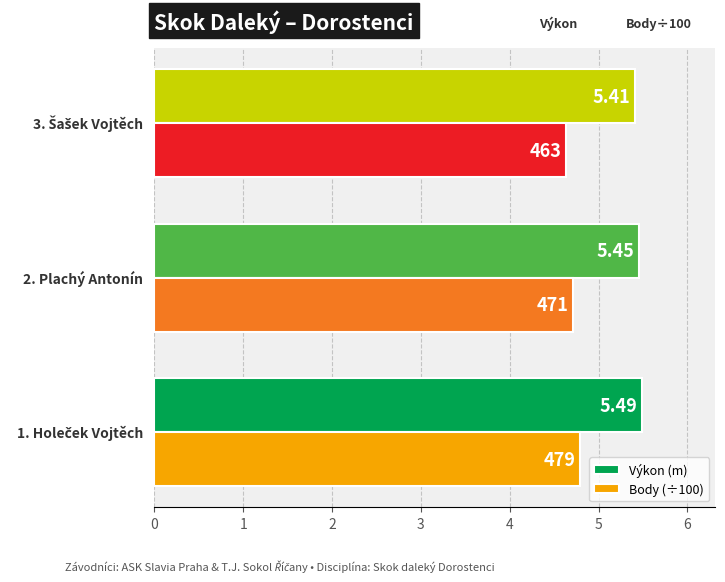

List the series in order of their peak value, lowest first.

Body (÷100), Výkon (m)